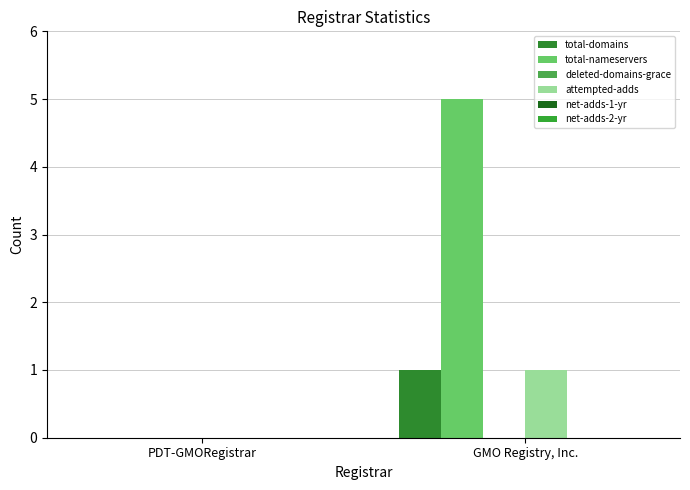

What position from the right is GMO Registry, Inc.?

1